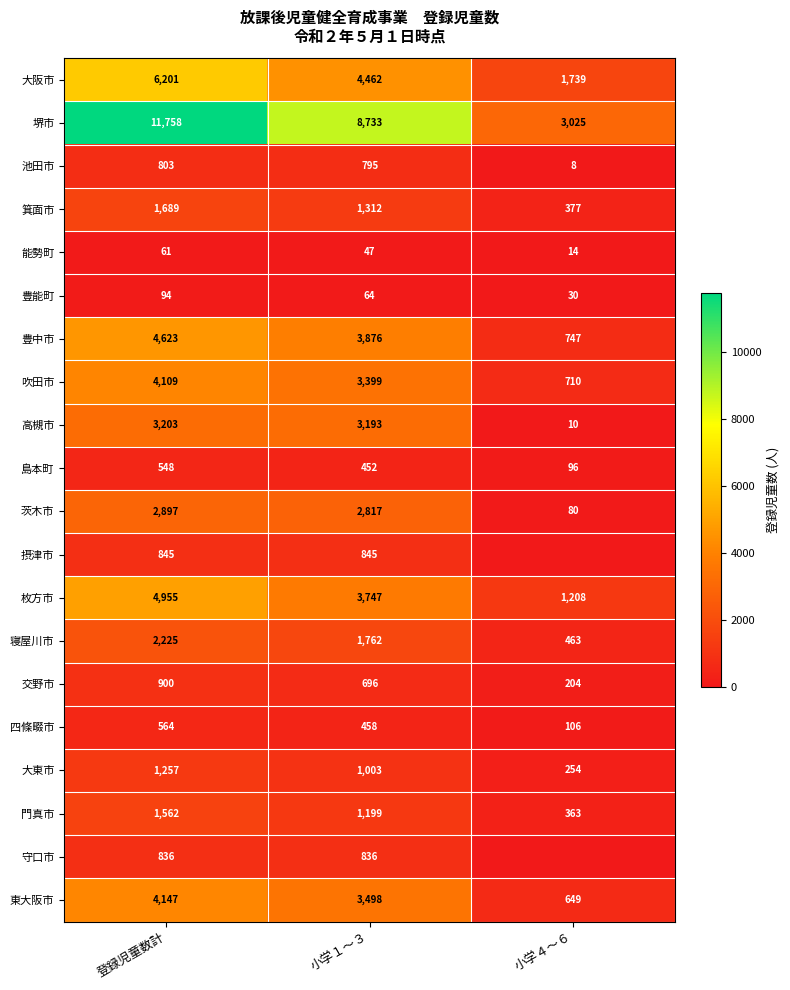

Which has a higher value, 小学４～６ or 登録児童数計?

登録児童数計